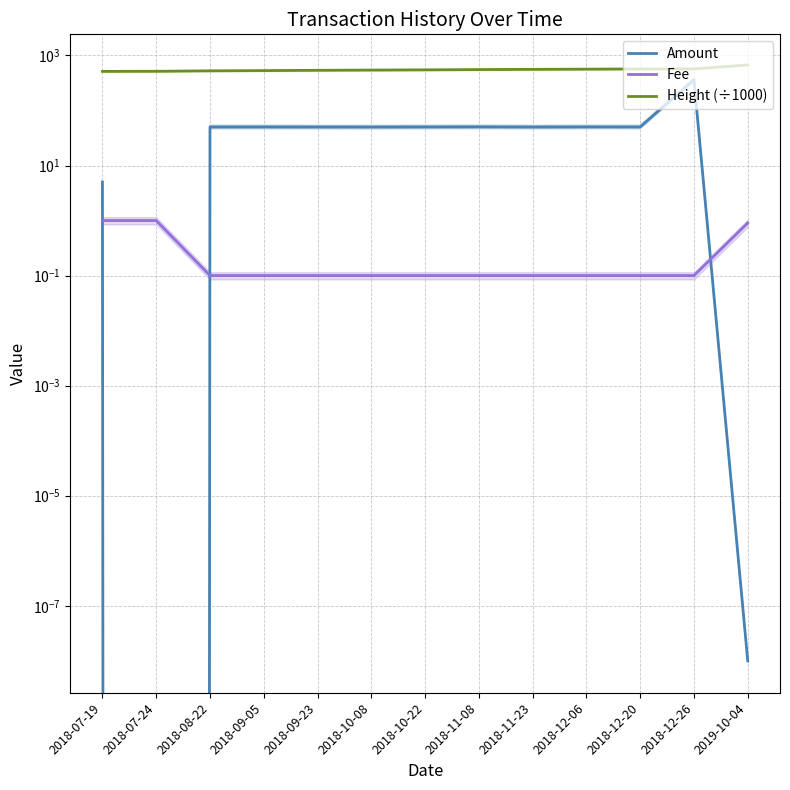

At which category does Amount reach its first local valley?

2018-07-24